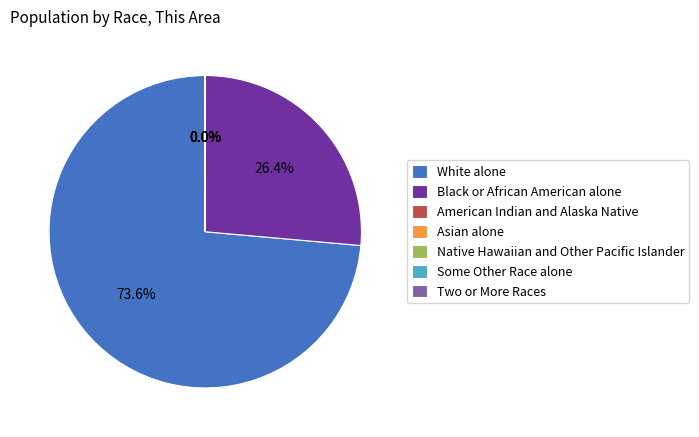

Is there a majority slice in this chart?

Yes